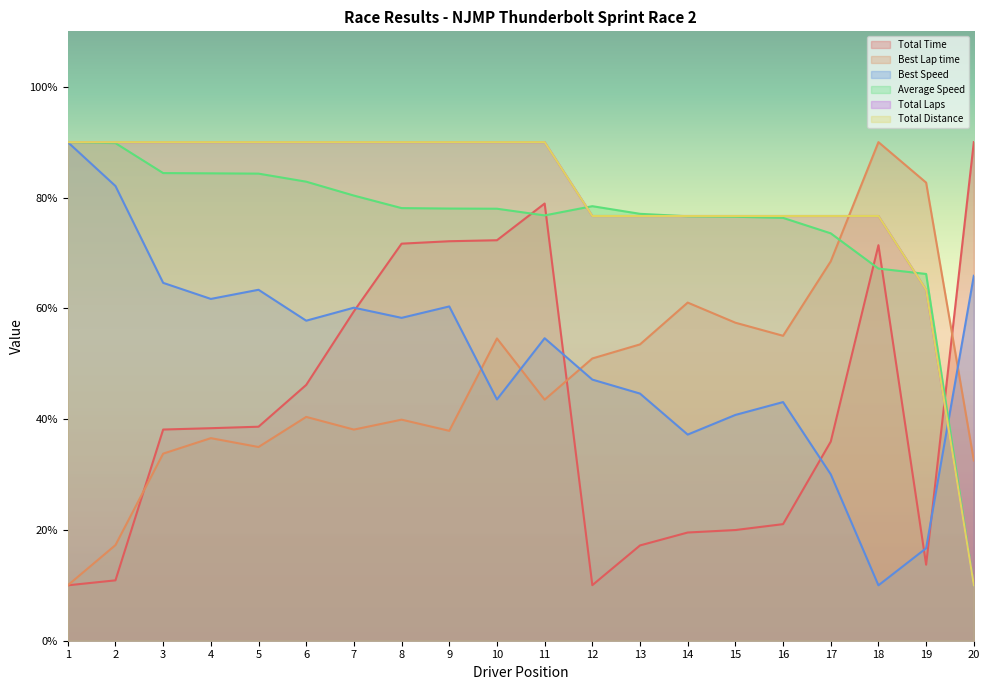

How many lines are shown in the chart?

6